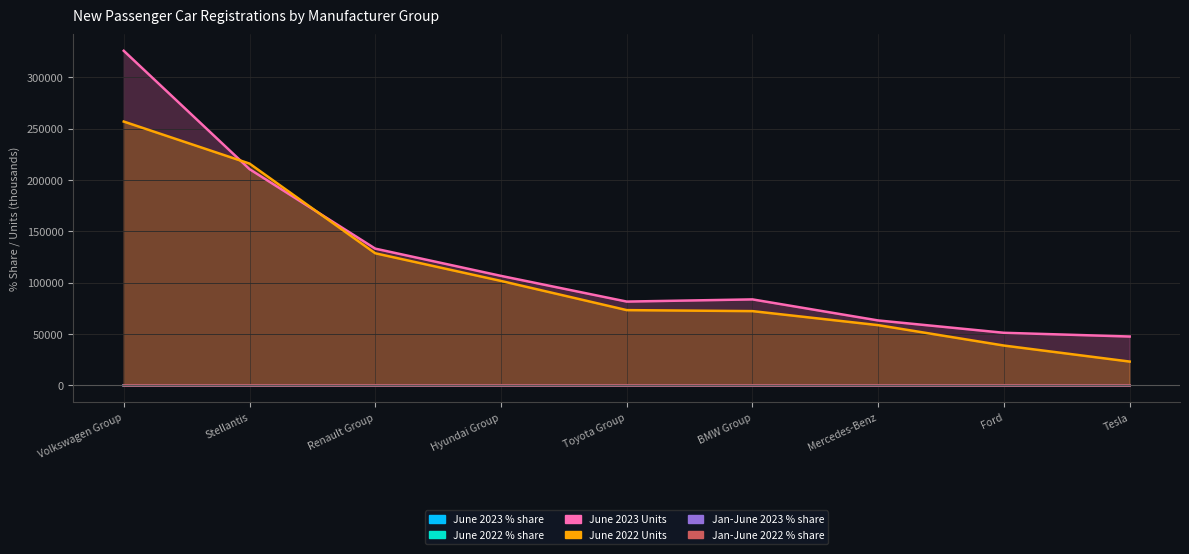

True or false: Jan-June 2022 % share and June 2023 Units cross at least once.

False